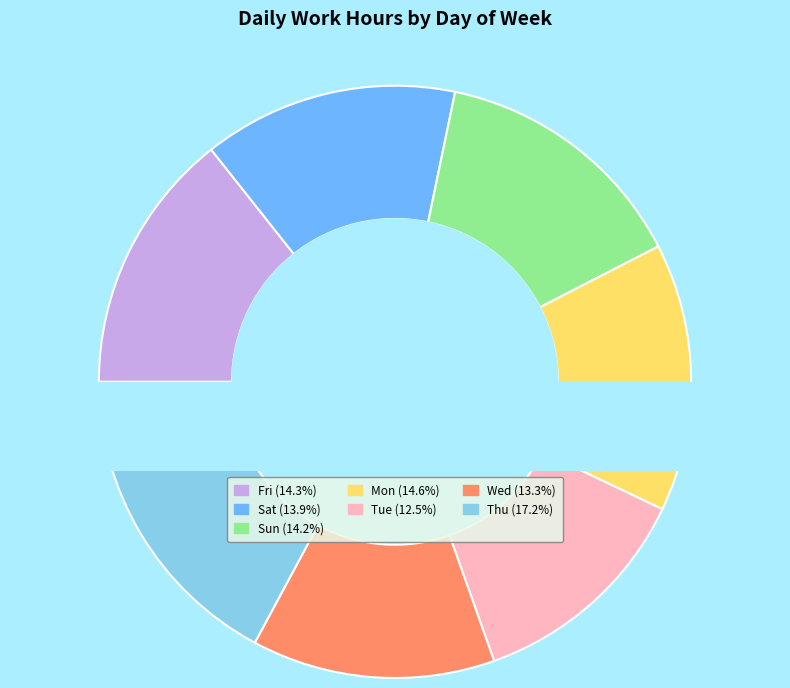

To the nearest percent, what percentage of the pie is Mon?

15%